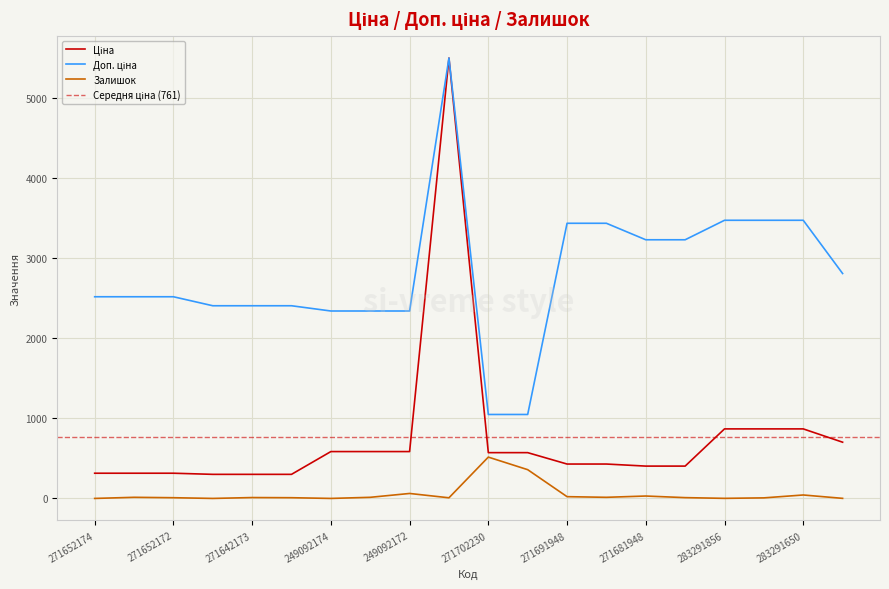

Rank the series by their average value, from highest to lowest.

Доп. ціна, Ціна, Залишок